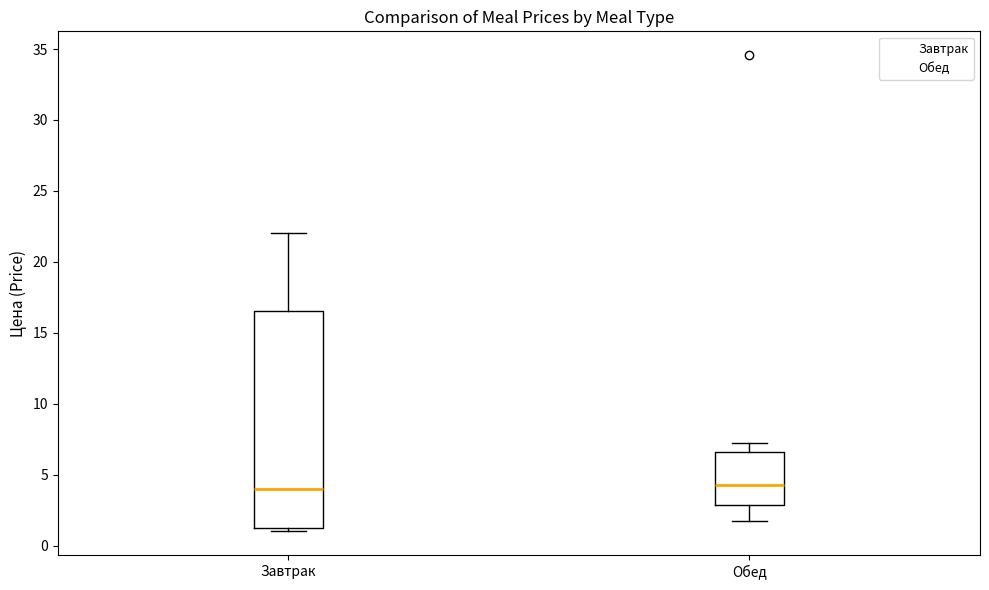

Reading left to right, read every box against the y-axis: the position of its median line, the range the box covers, and the ends of its whiskers. The values are not printed on the chart, so give them approximately, as read against the axis.

Завтрак: median 4.0, box 1.5 to 16.5, whiskers 1.0 to 22.0
Обед: median 4.5, box 3.0 to 6.5, whiskers 1.5 to 7.0